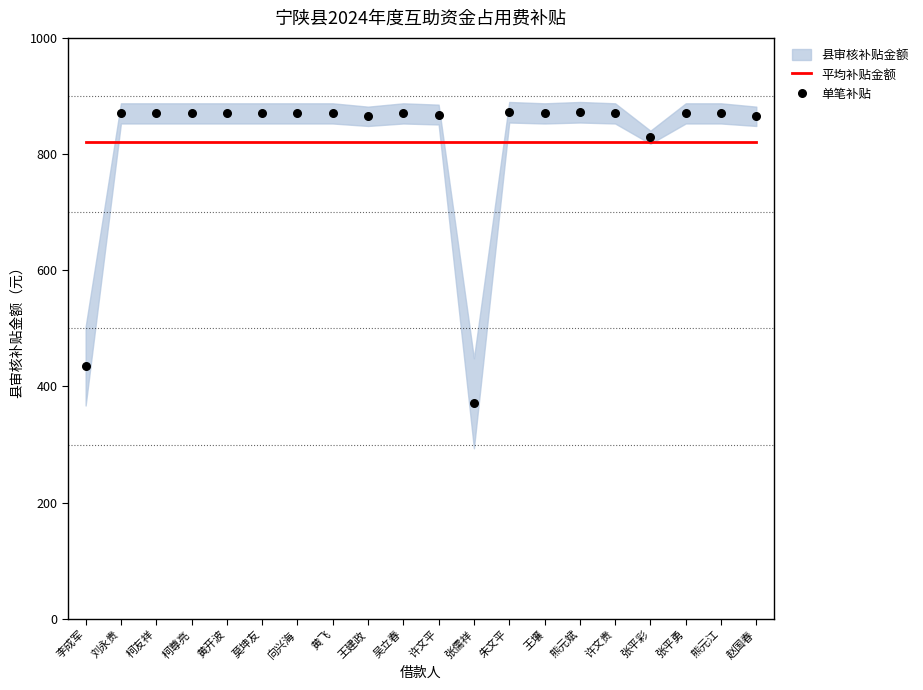

Which series has the widest spread of Y values?

单笔补贴